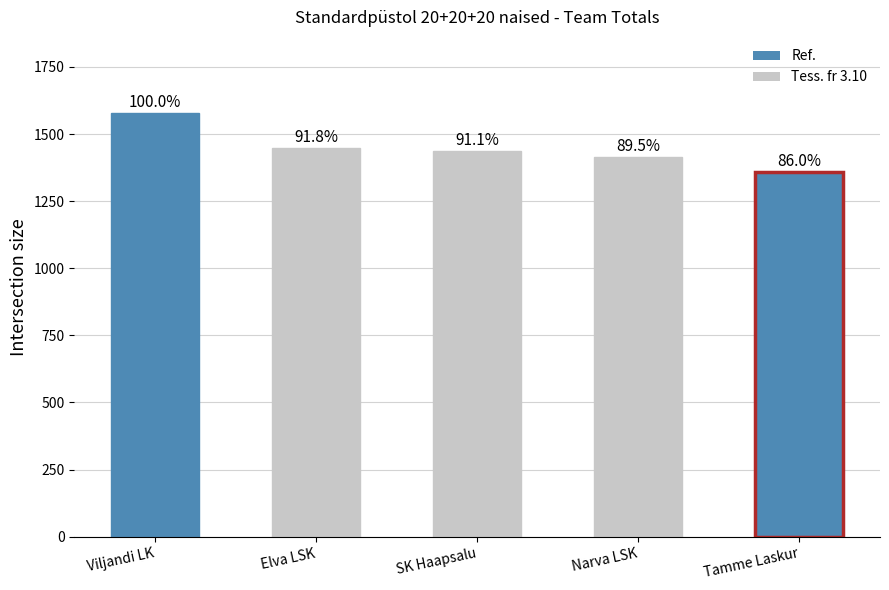

Are the bars horizontal?

No